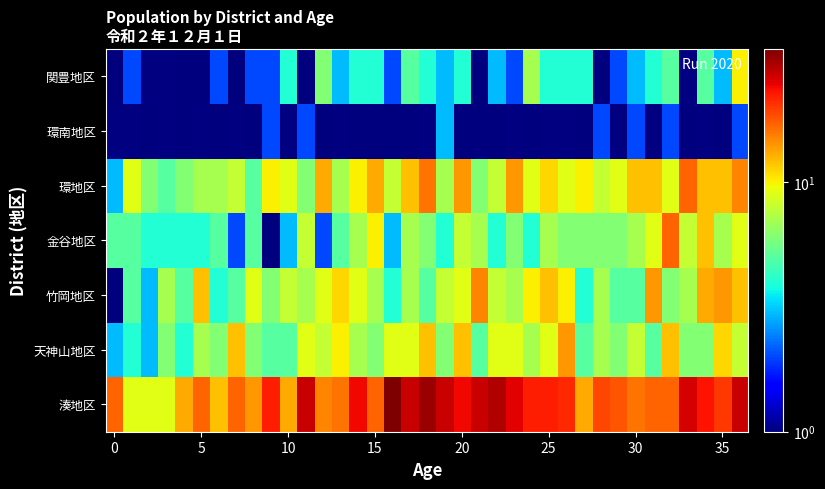

What is the difference between the highest and lowest values at 16?

33.0